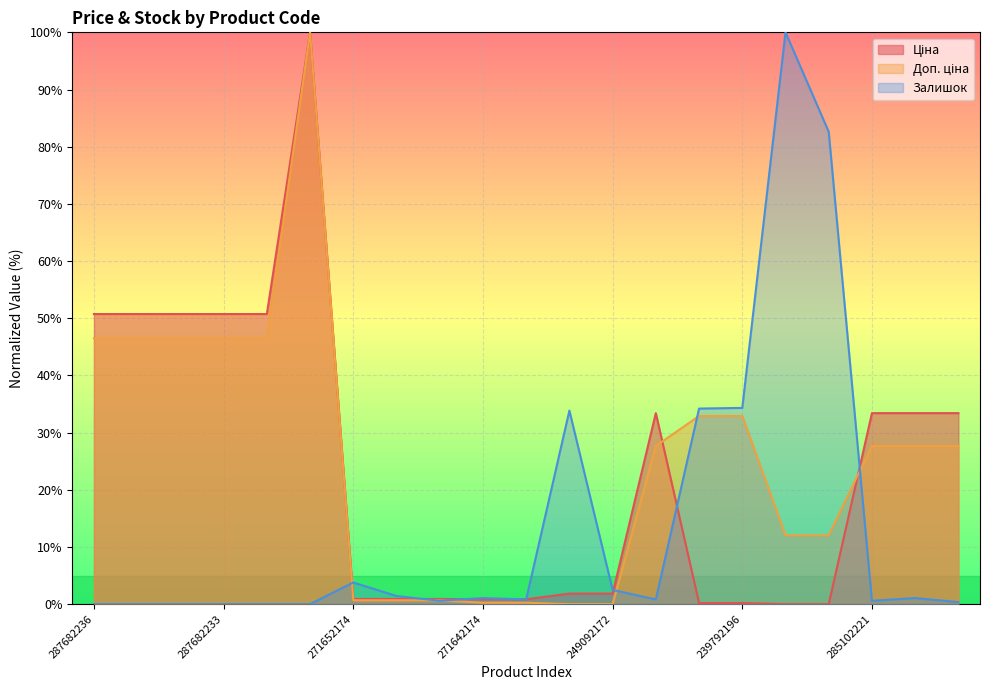

What is the average value of the Ціна series?

23.6